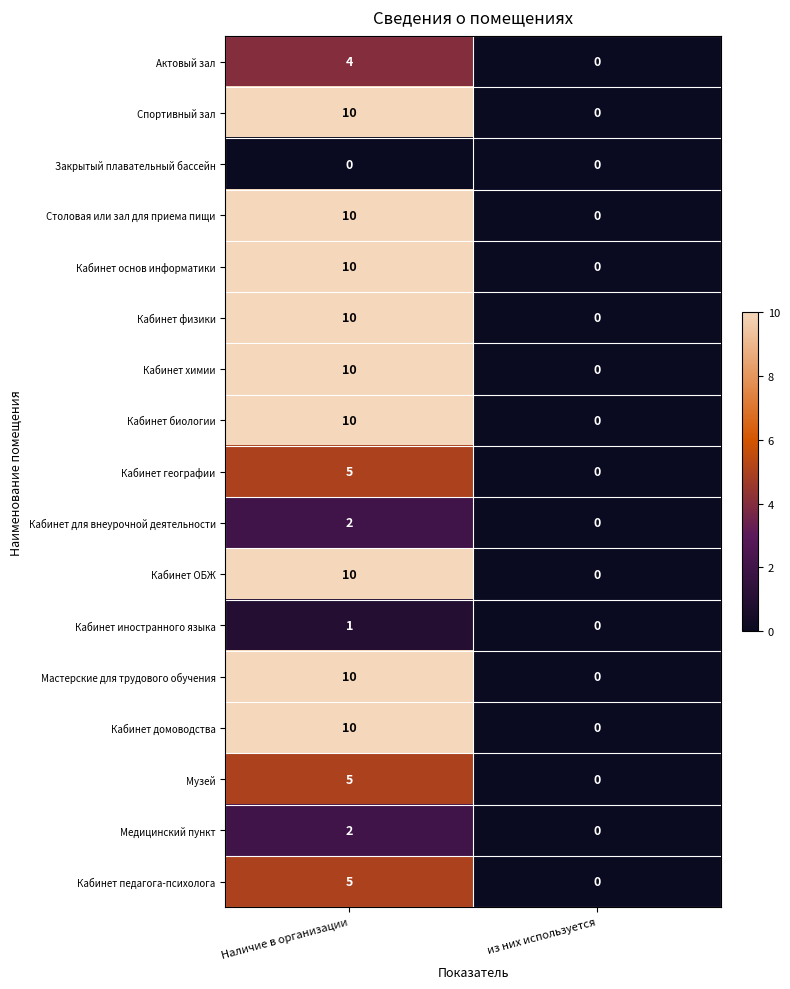

What is the maximum value for Мастерские для трудового обучения?

10